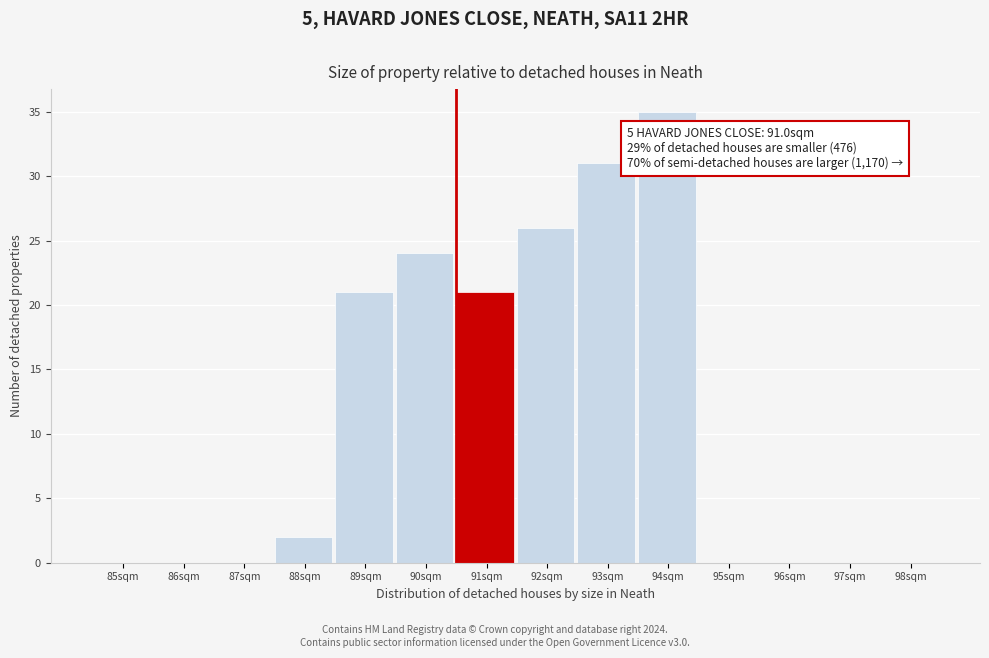

Reading left to right, list all the values displayed in this chart.

85sqm=0	86sqm=0	87sqm=0	88sqm=2	89sqm=21	90sqm=24	91sqm=21	92sqm=26	93sqm=31	94sqm=35	95sqm=0	96sqm=0	97sqm=0	98sqm=0